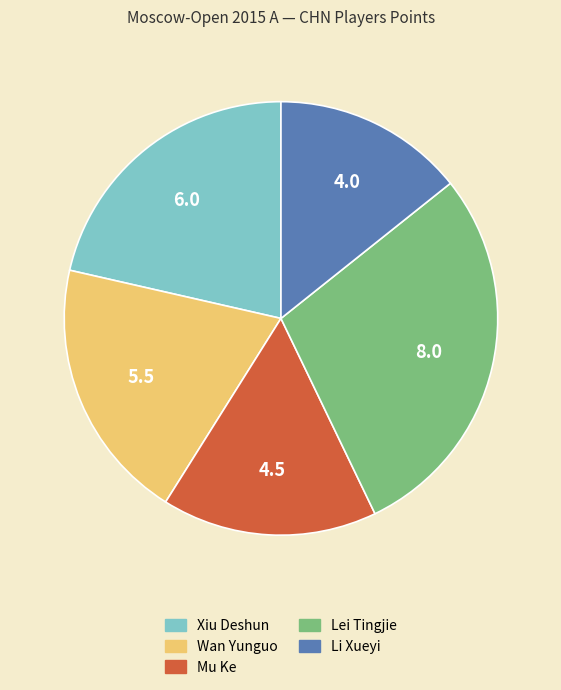

Which slice is the largest?

Lei Tingjie